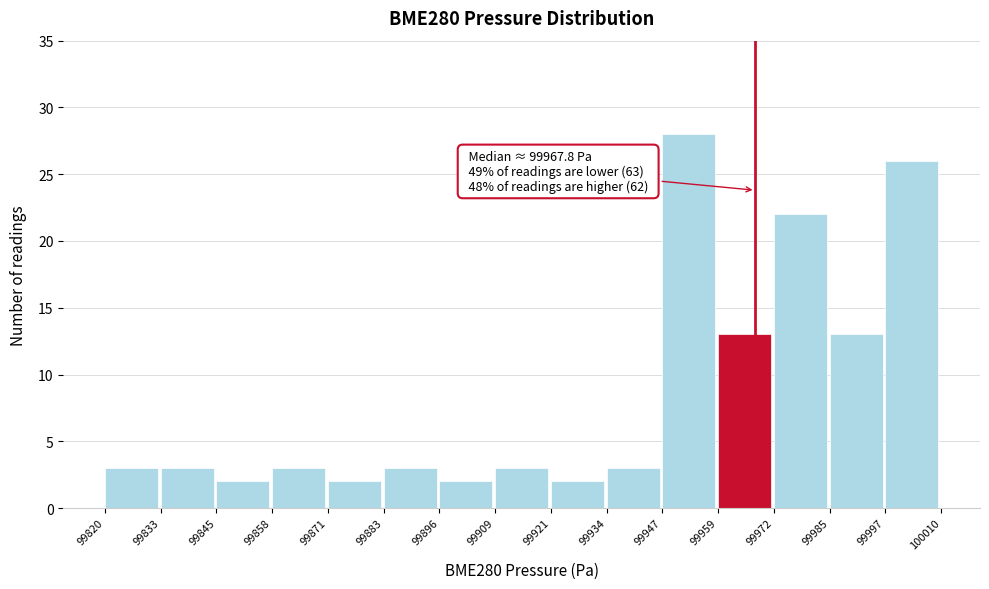

Which range on the x-axis has the tallest bar?

99947 to 99959